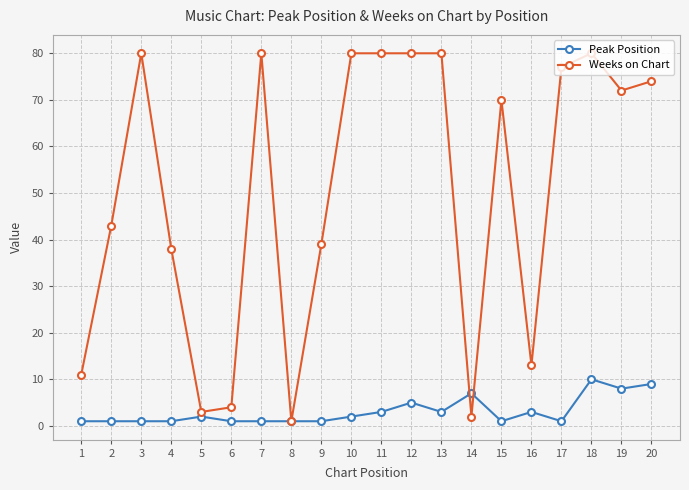

How many data points in Weeks on Chart are less than 72?

10